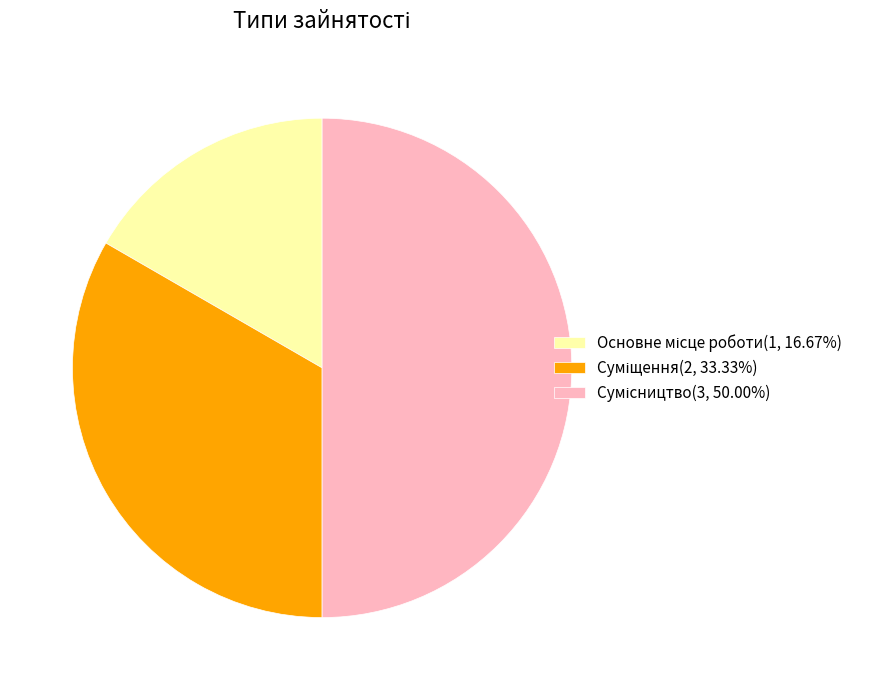

To the nearest percent, what is the difference between the Суміщення and Сумісництво slice percentages?

17%